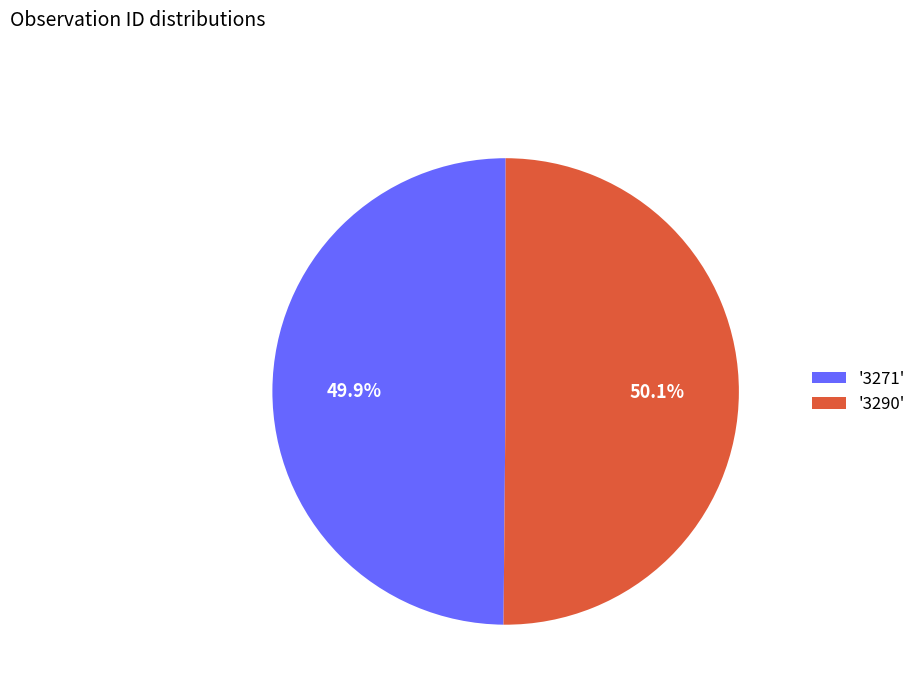

What percentage do '3271' and '3290' together represent?

100.0%